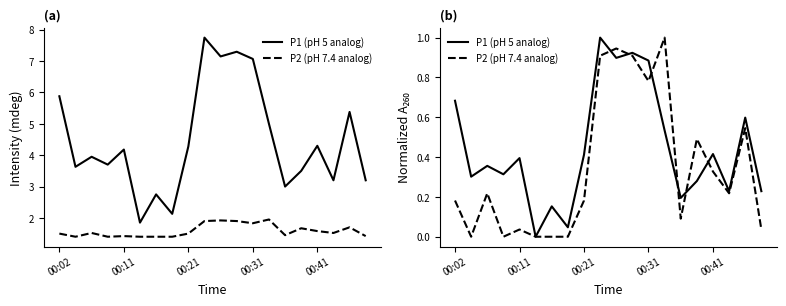

How many series are shown in this chart?

2